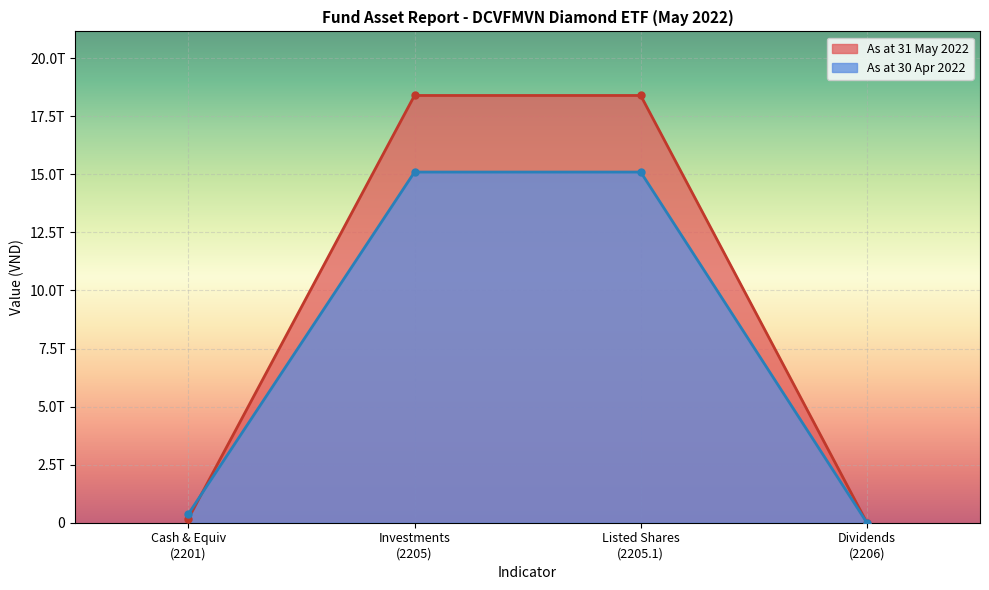

What are all the series names shown in the legend?

As at 31 May 2022, As at 30 Apr 2022